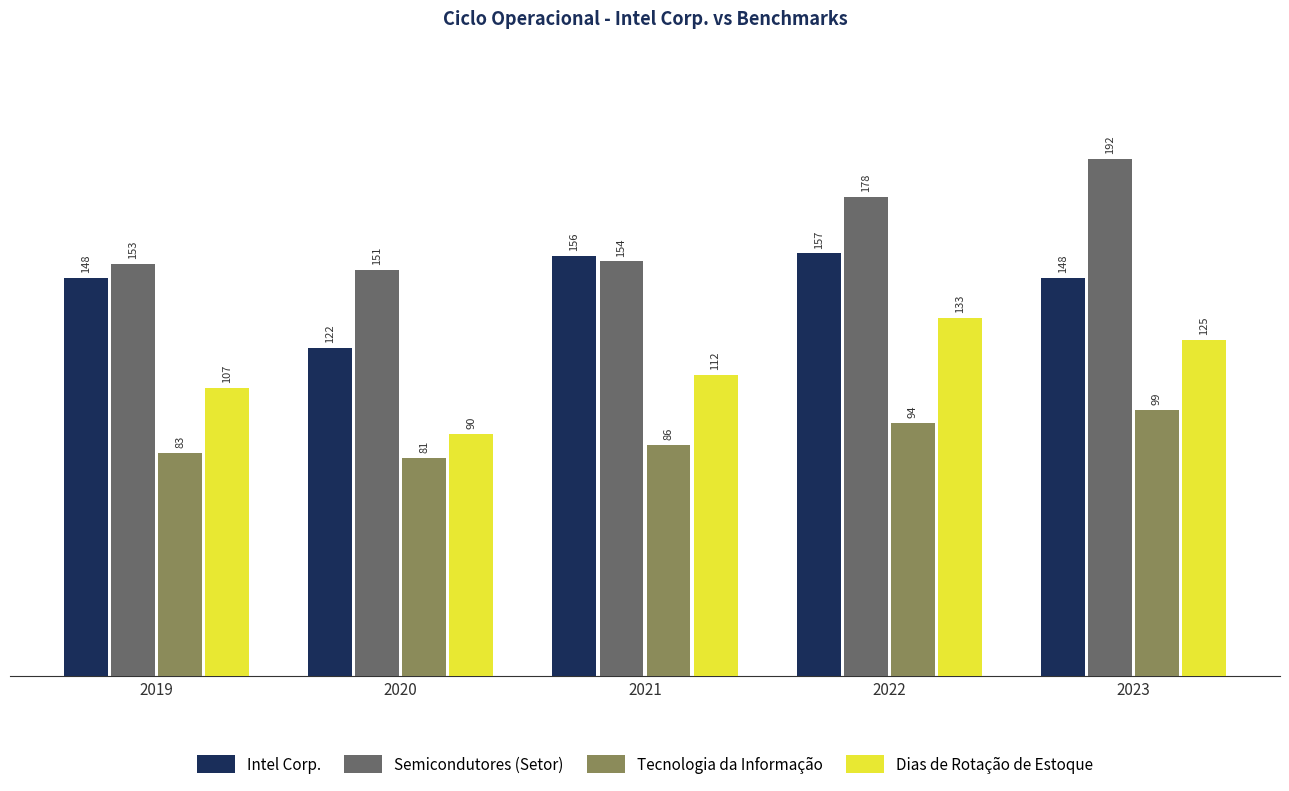

What are all the series names shown in the legend?

Intel Corp., Semicondutores (Setor), Tecnologia da Informação, Dias de Rotação de Estoque